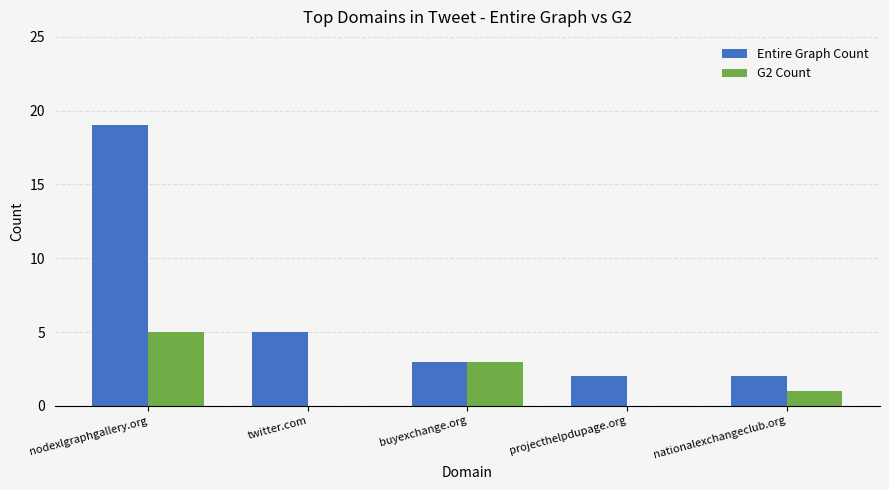

Which series has the largest total across all categories?

Entire Graph Count